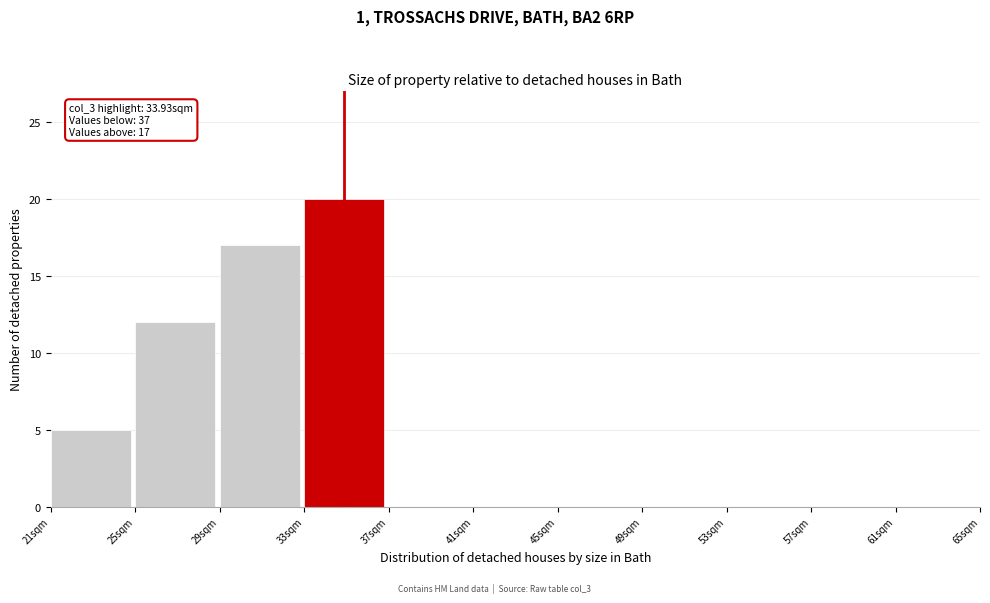

Over which range of the x-axis is the bar tallest?

33 to 37